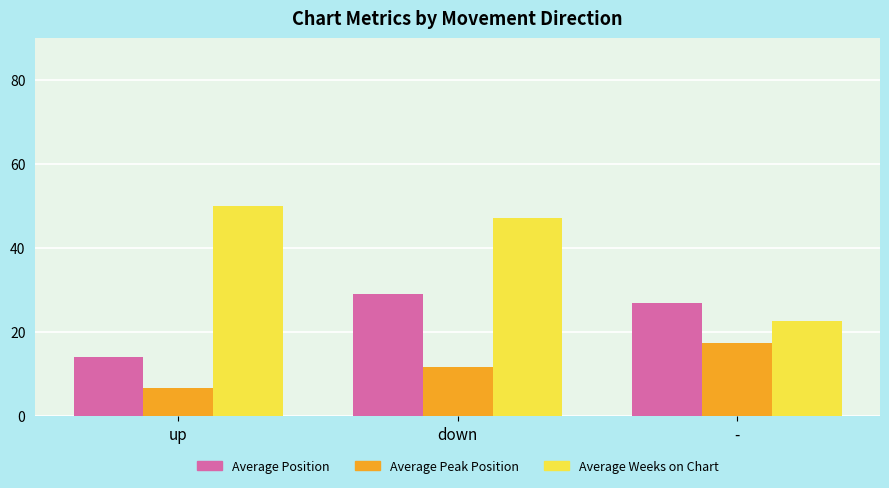

At down, list the series in order from largest to smallest.

Average Weeks on Chart, Average Position, Average Peak Position